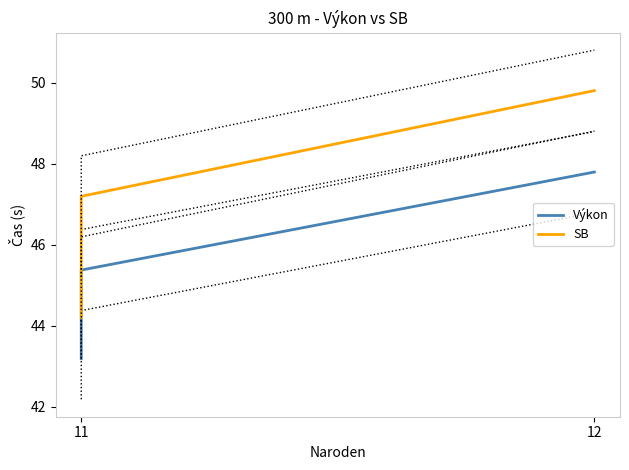

True or false: Výkon has a value of 81.4 at 12.

False